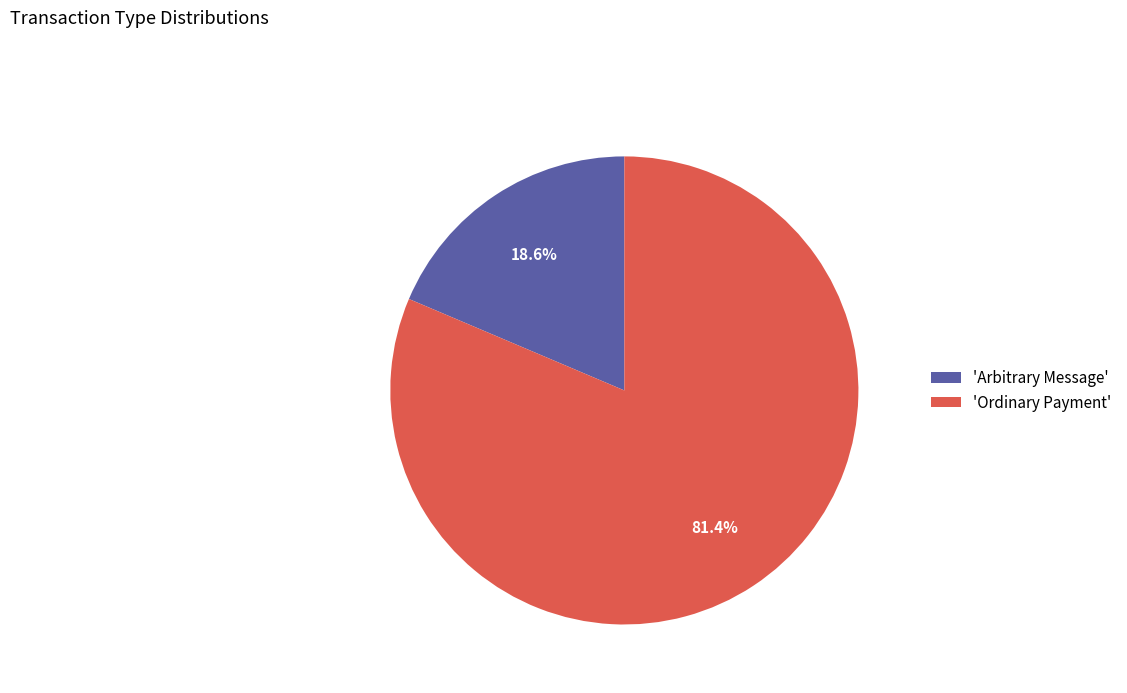

What percentage is NOT represented by 'Arbitrary Message'?

81.4%